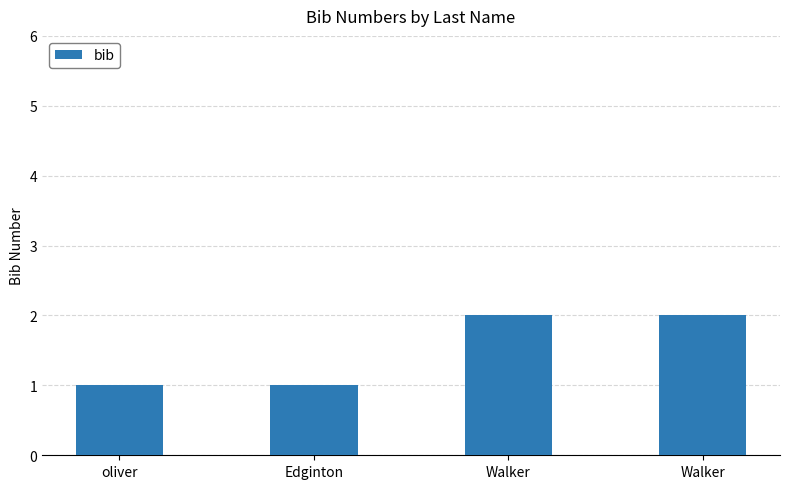

The value at Walker is 2. True or false?

True